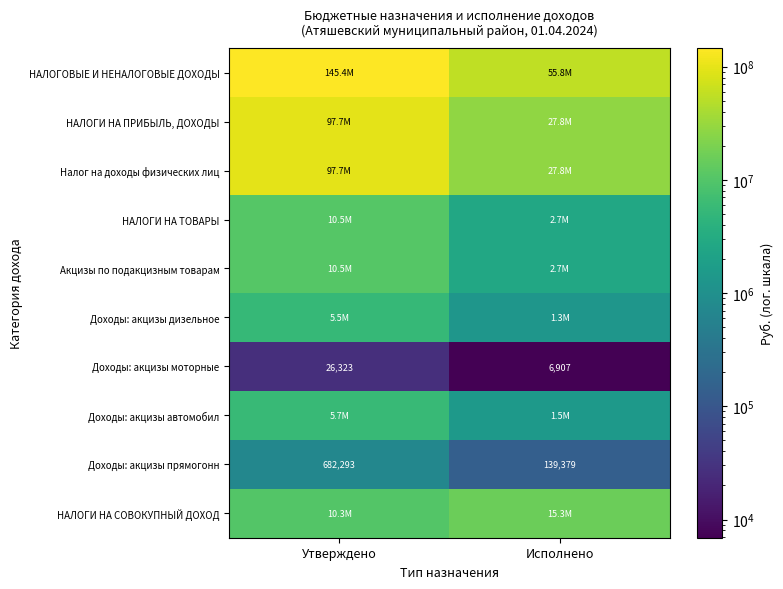

Which category has the highest value in the Доходы: акцизы прямогонн series?

Утверждено